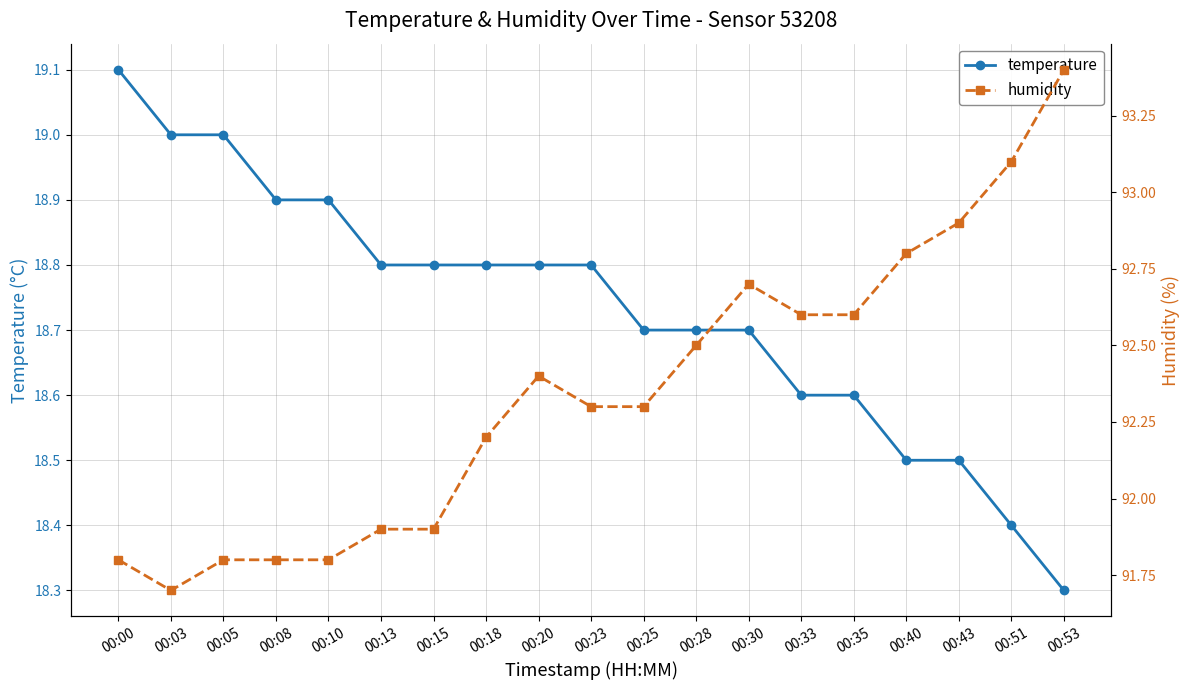

At which label is temperature closest to 18?

00:53